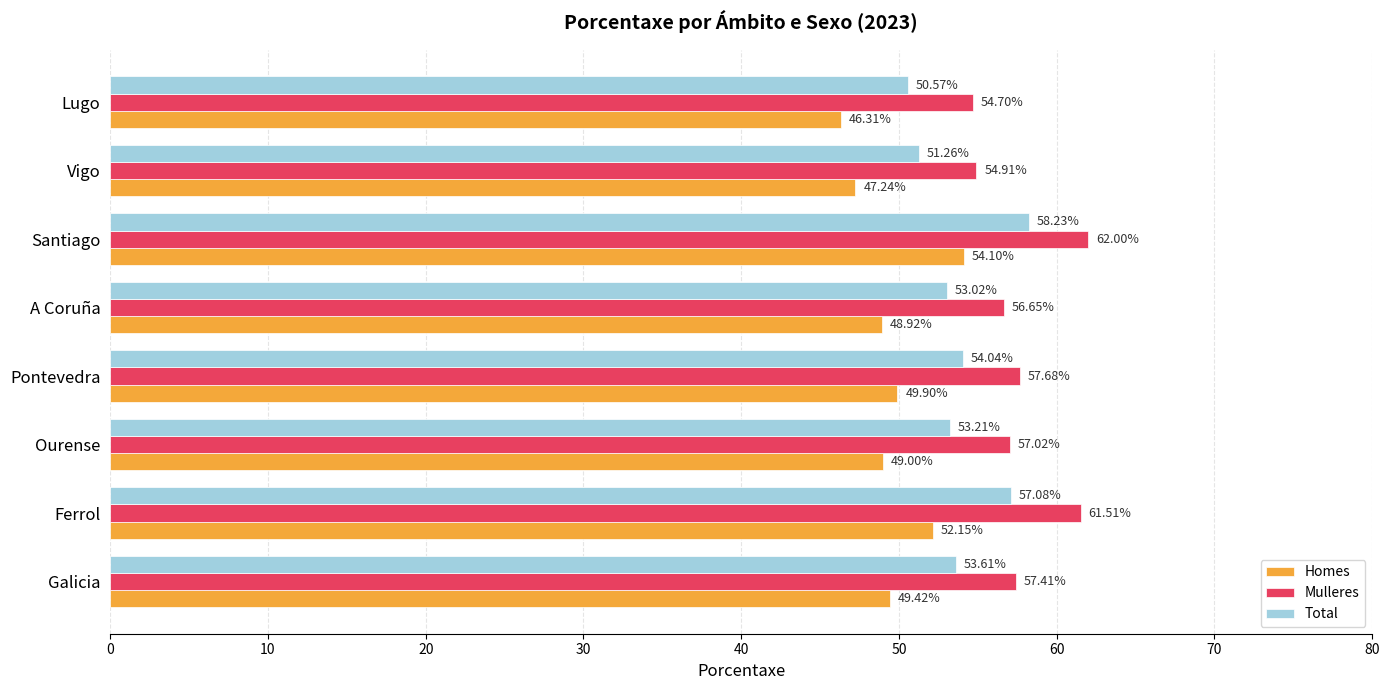

Rank the categories by Homes value from highest to lowest.

Santiago, Ferrol, Pontevedra, Galicia, Ourense, A Coruña, Vigo, Lugo